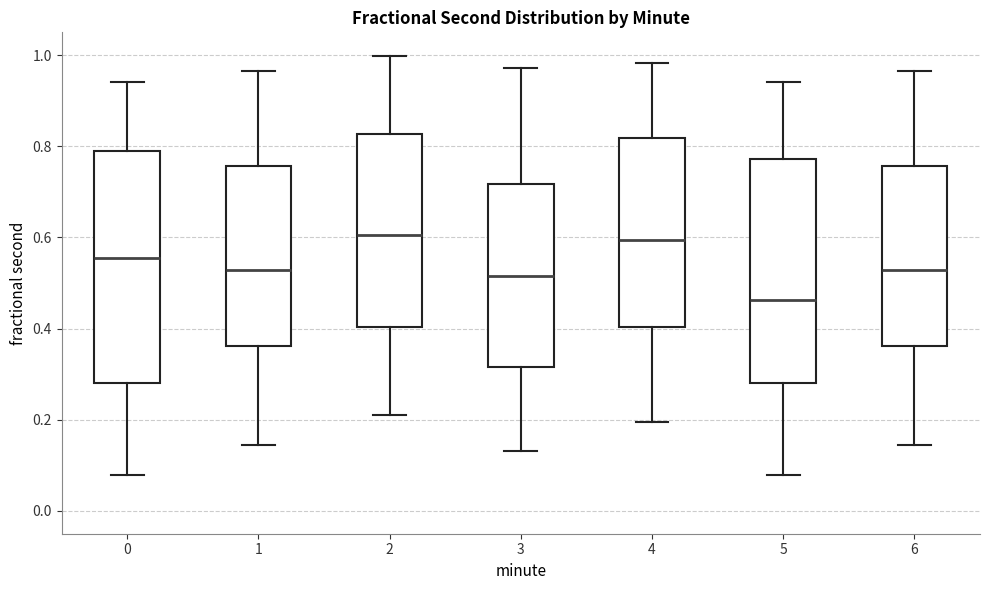

Reading left to right, read every box against the y-axis: the position of its median line, the range the box covers, and the ends of its whiskers. The values are not printed on the chart, so give them approximately, as read against the axis.

0: median 0.56, box 0.28 to 0.80, whiskers 0.08 to 0.94
1: median 0.52, box 0.36 to 0.76, whiskers 0.14 to 0.96
2: median 0.60, box 0.40 to 0.82, whiskers 0.20 to 1.00
3: median 0.52, box 0.32 to 0.72, whiskers 0.14 to 0.98
4: median 0.60, box 0.40 to 0.82, whiskers 0.20 to 0.98
5: median 0.46, box 0.28 to 0.78, whiskers 0.08 to 0.94
6: median 0.52, box 0.36 to 0.76, whiskers 0.14 to 0.96